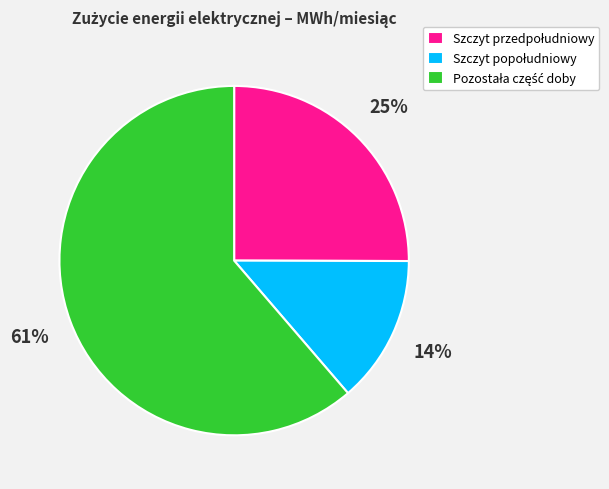

To the nearest percent, what is the average slice percentage?

33%